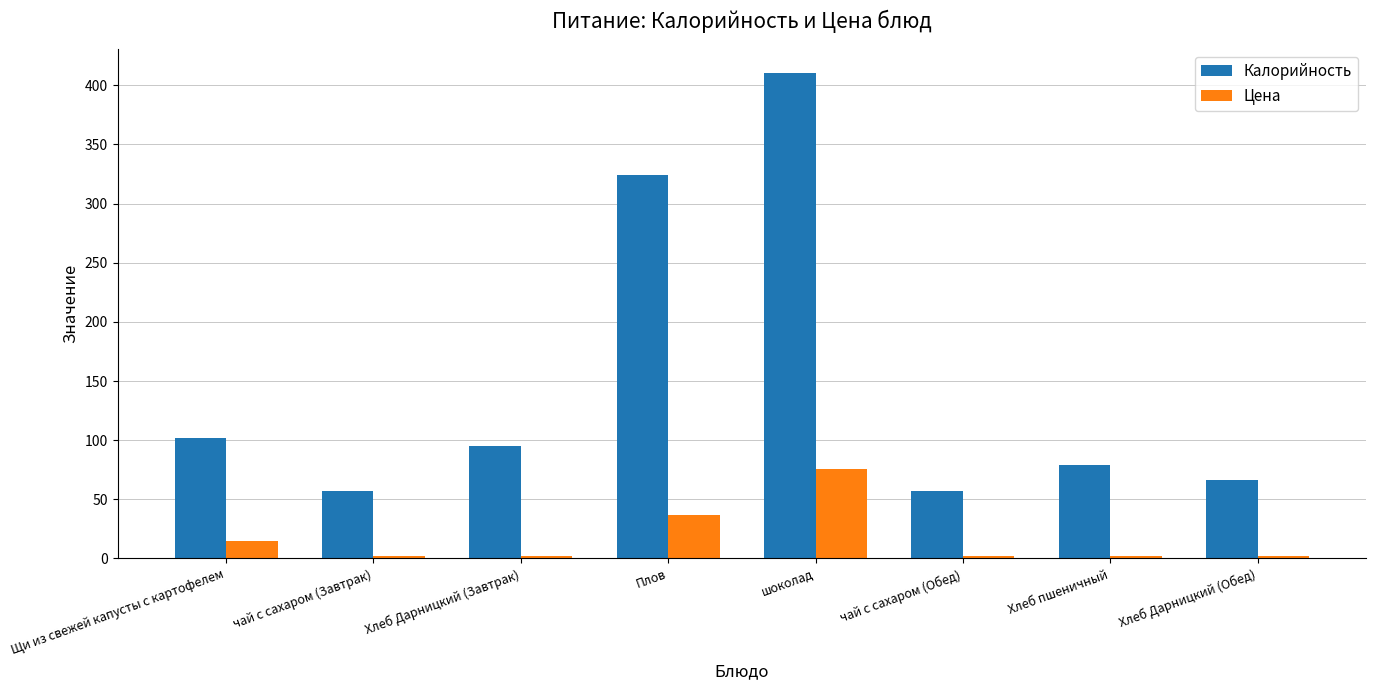

At which label is Цена closest to 39?

Плов